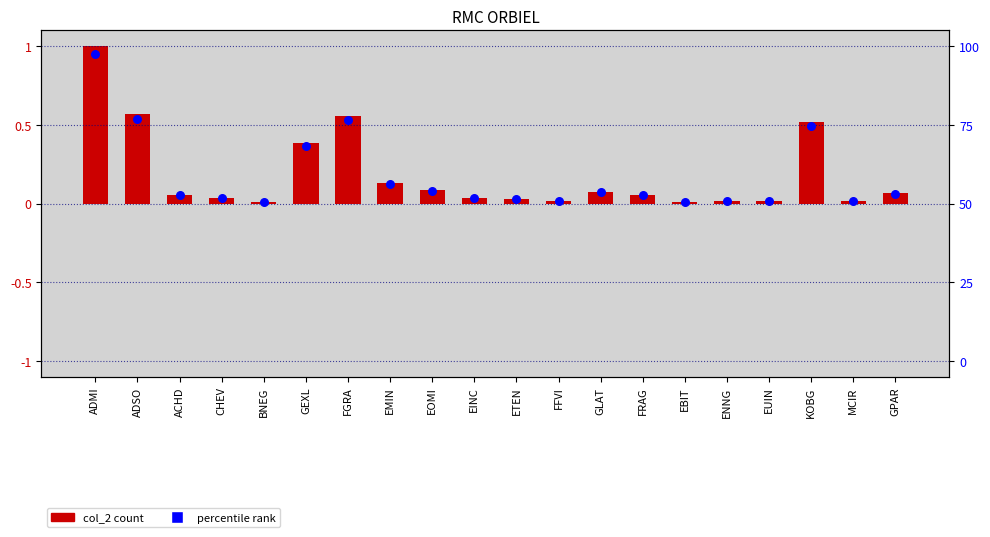

Is the value of col_2 at GLAT greater than the value of percentile rank at EBIT?

Yes